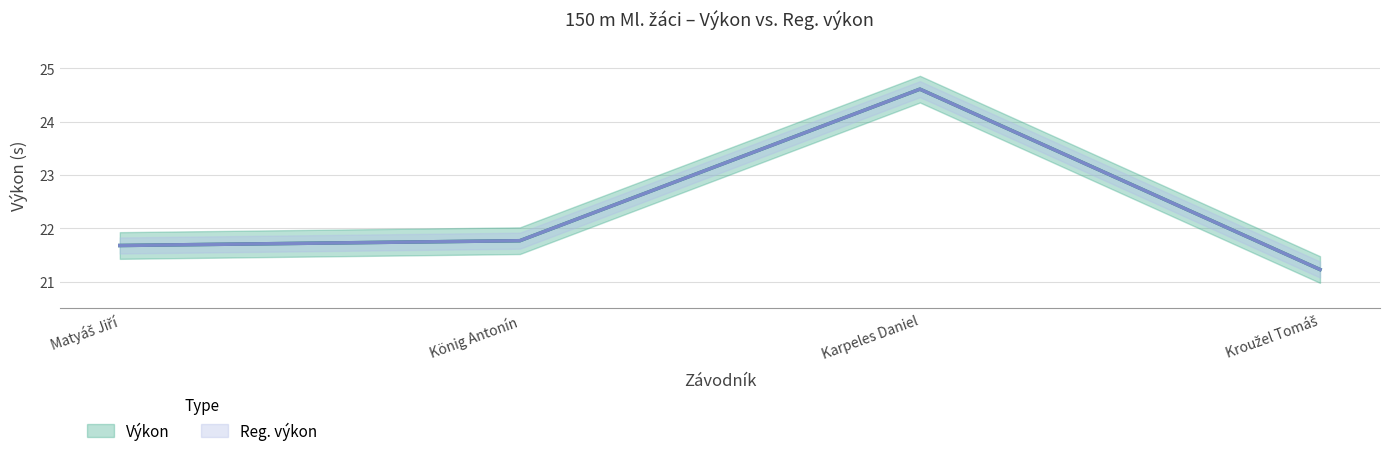

Which series has the largest total across all categories?

Výkon